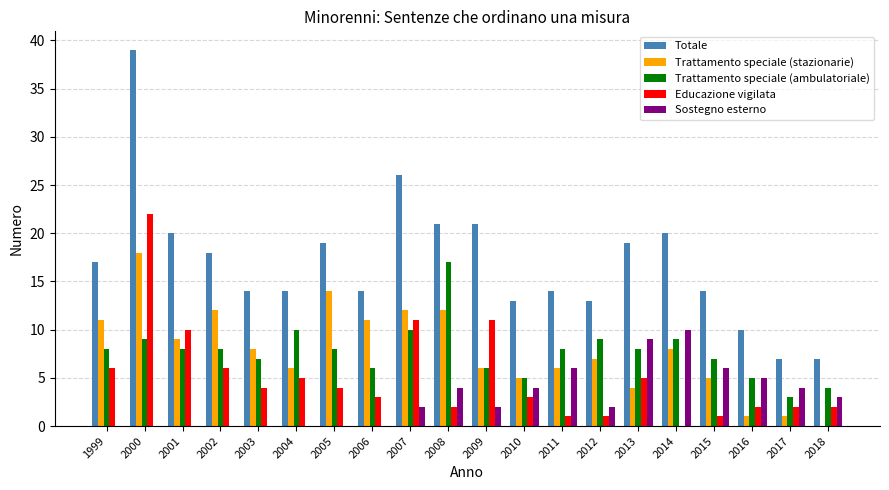

What is the highest value of the Trattamento speciale (ambulatoriale) series?

17